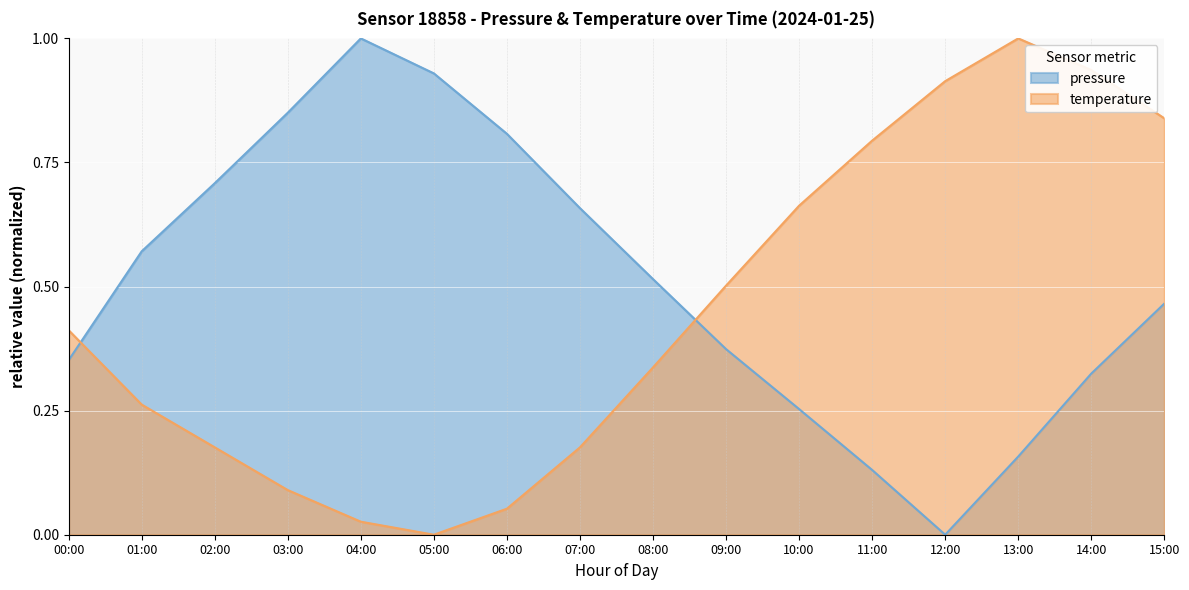

What is the difference between the maximum and minimum values in the pressure series?

1.0